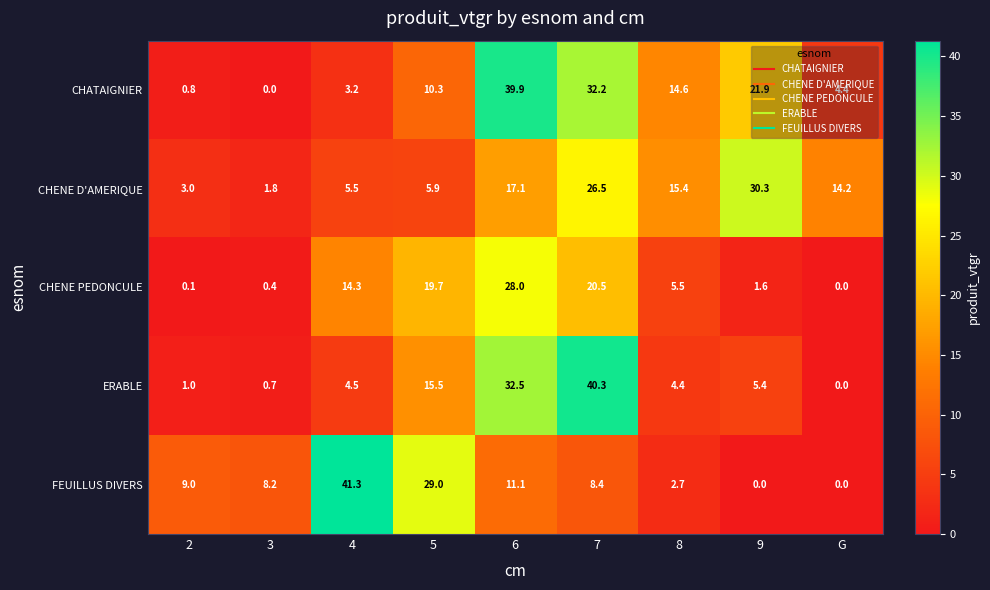

What is the sum of the ERABLE values at 3 and 7?

41.0